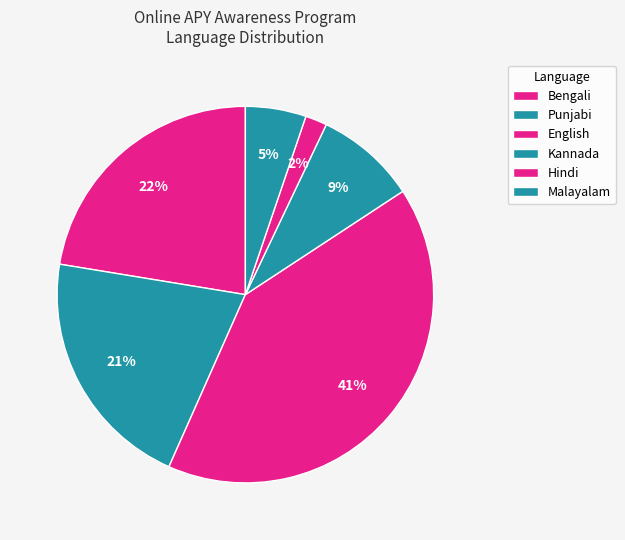

Combined, what portion of the pie is Hindi and English?

42.8%